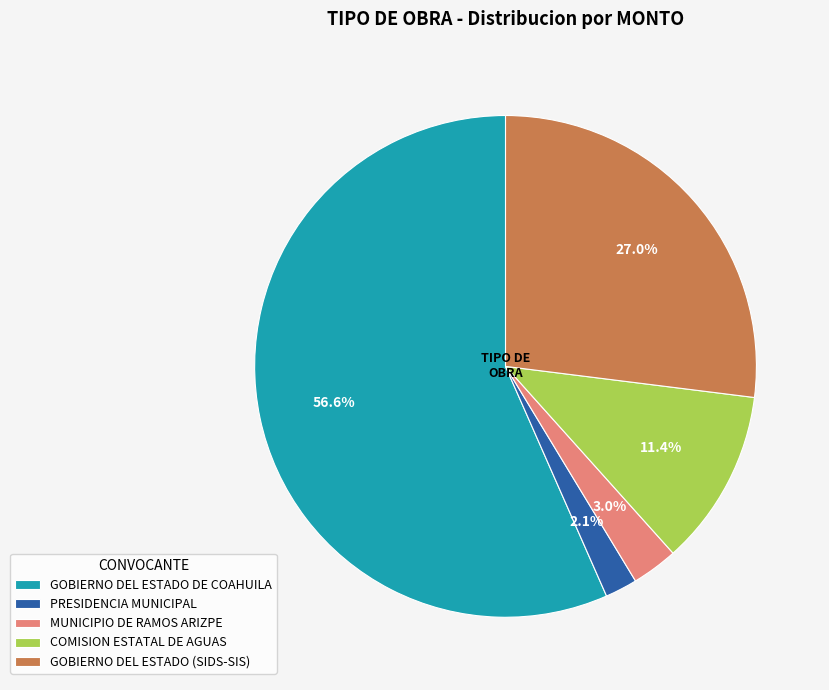

How many segments does this pie chart have?

5